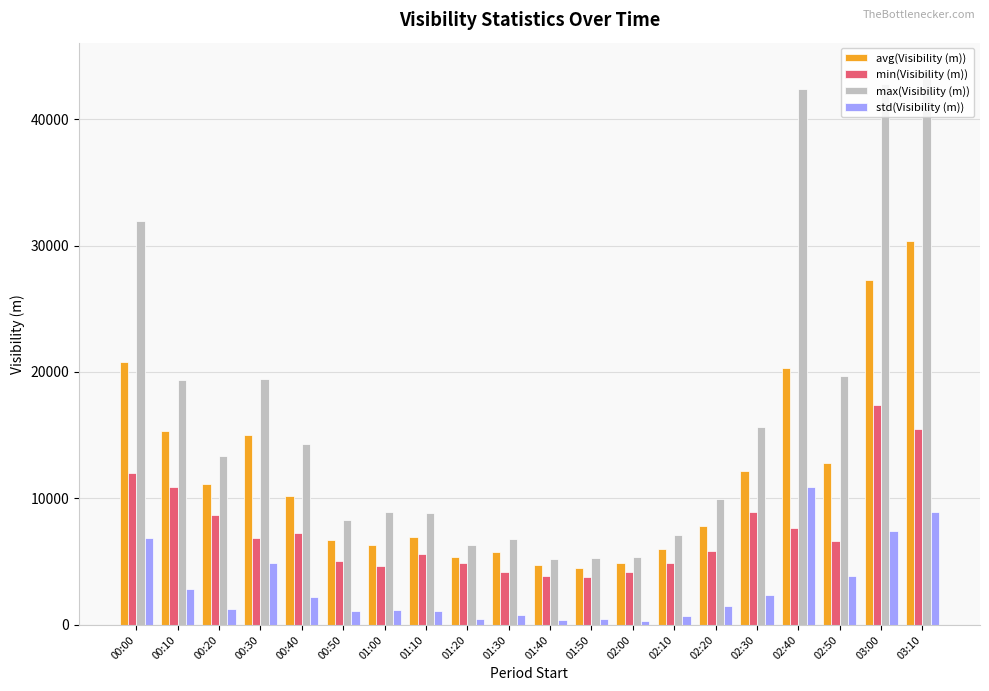

The value of min(Visibility (m)) at 01:20 is 3036. True or false?

False